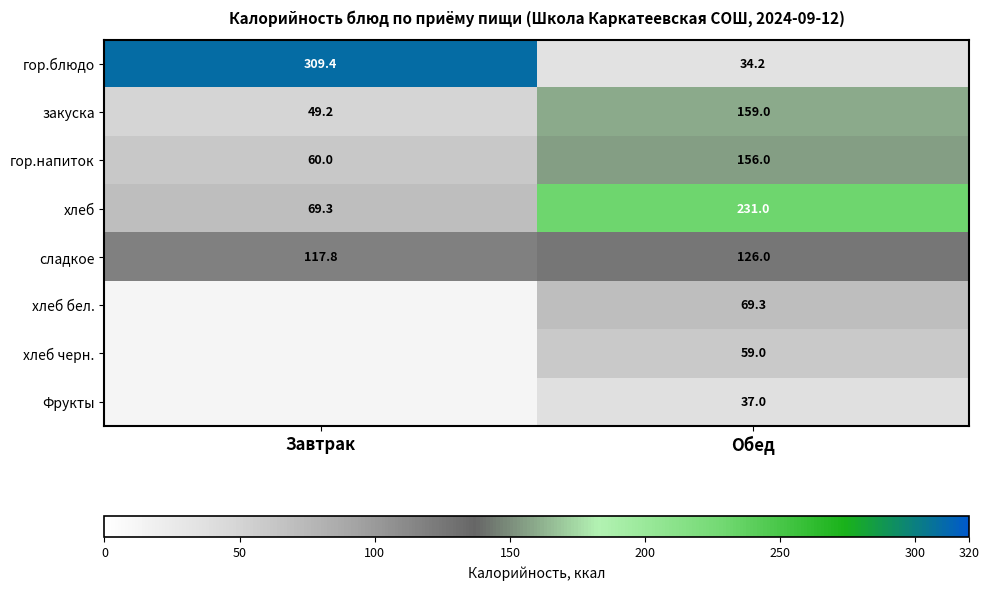

Where does the гор.блюдо series first go above 309?

Завтрак